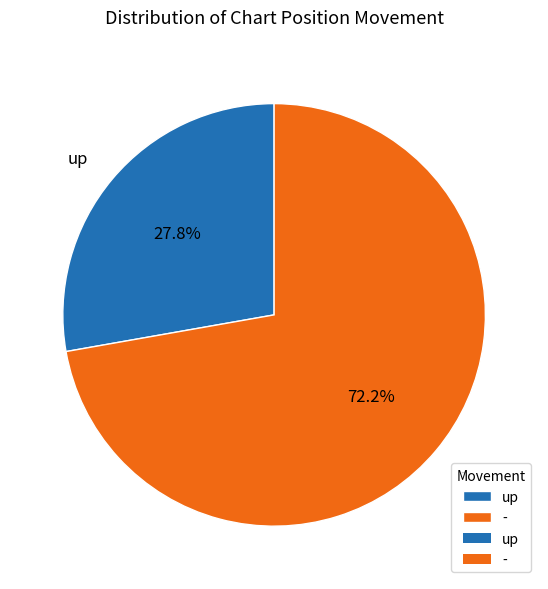

To the nearest percent, what percentage of the pie is up?

28%